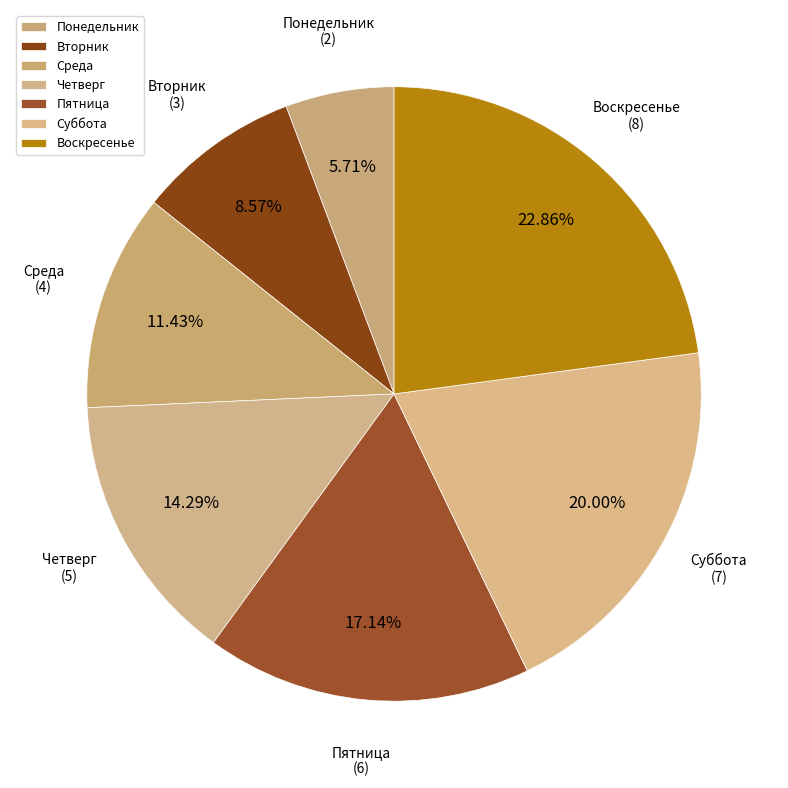

True or false: Четверг accounts for 20% of the total.

False